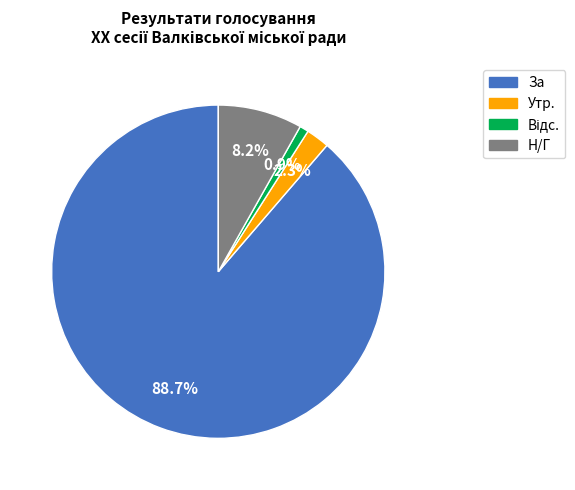

Is there a majority slice in this chart?

Yes